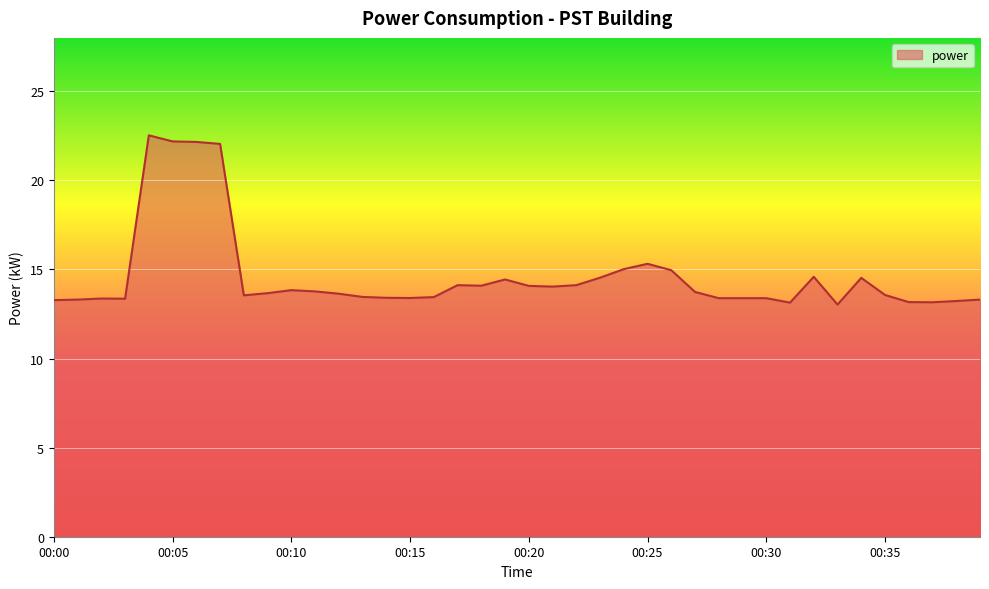

What is the difference between the maximum and minimum values?

9.5